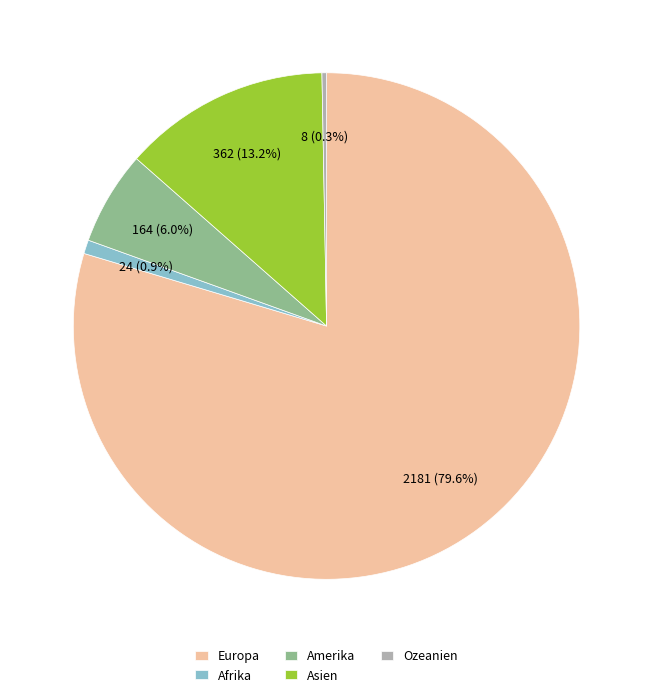

Which category accounts for the majority?

Europa